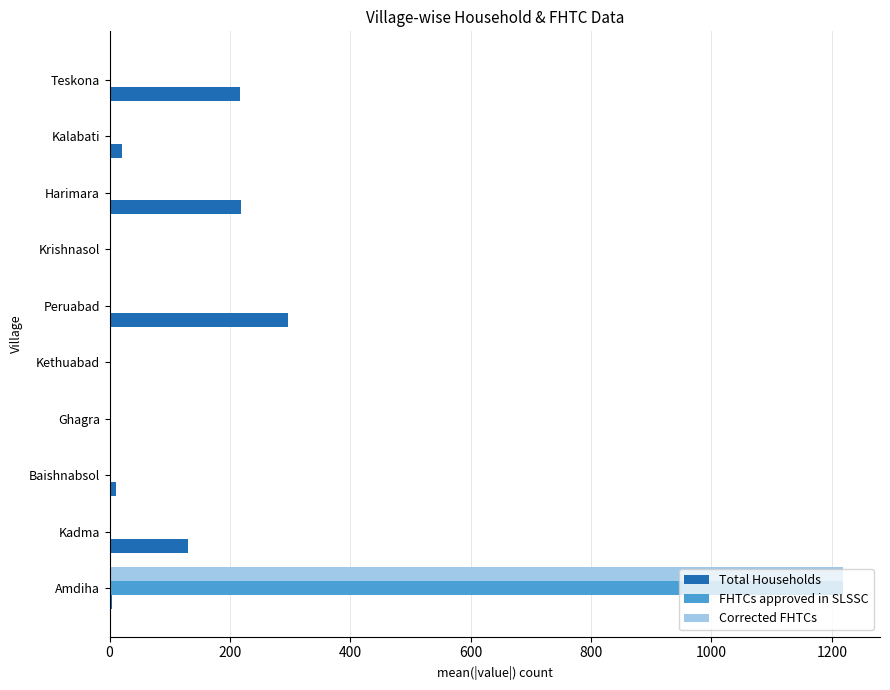

Between Baishnabsol and Teskona, which series saw the biggest shift?

Total Households